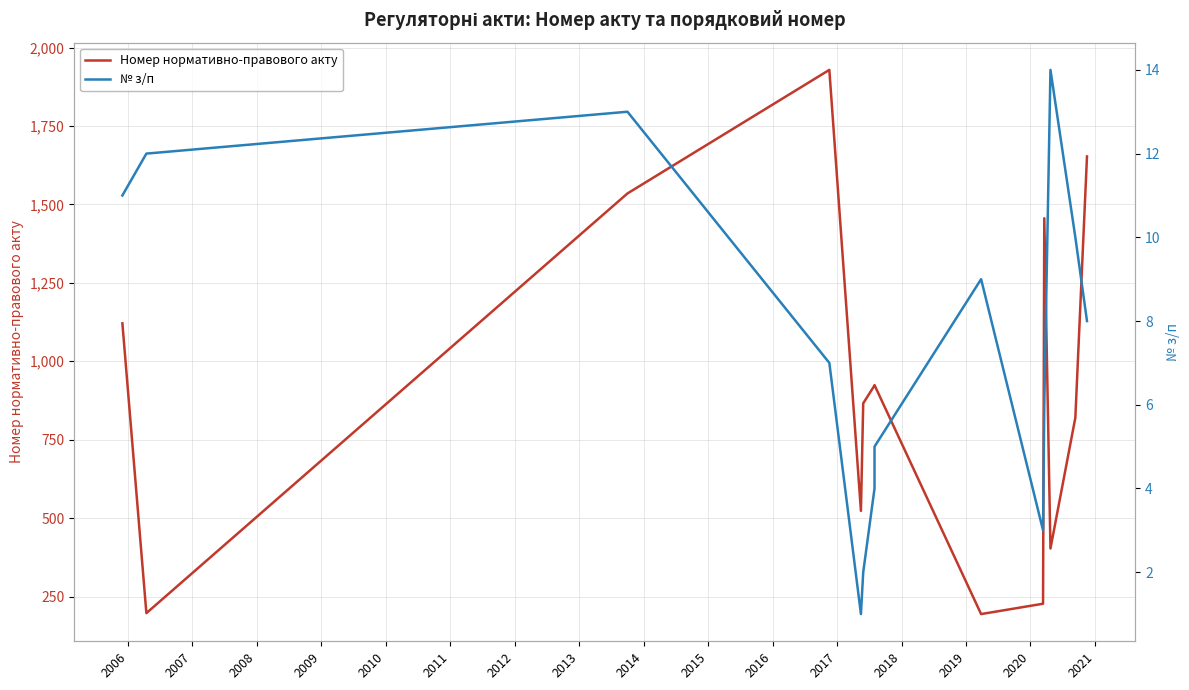

In № з/п, how many points are higher than both neighbors (excluding endpoints)?

3